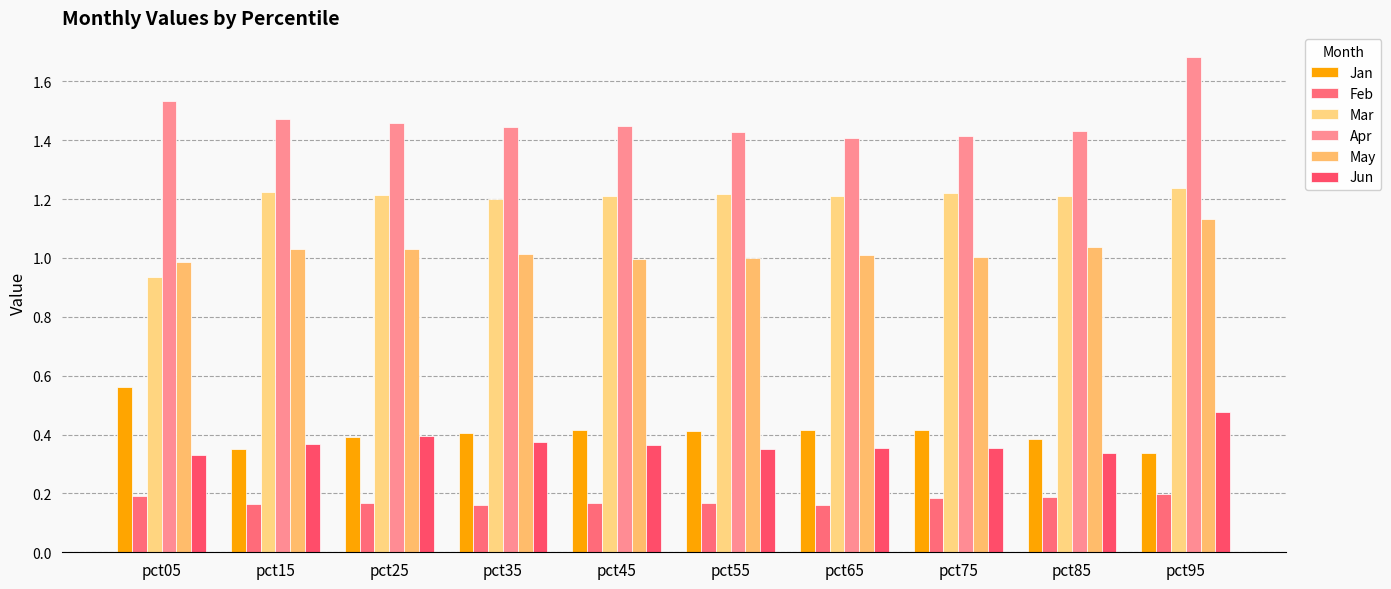

Reading left to right, what are all the values shown in this chart?

Jan: pct05=0.6	pct15=0.4	pct25=0.4	pct35=0.4	pct45=0.4	pct55=0.4	pct65=0.4	pct75=0.4	pct85=0.4	pct95=0.3
Feb: pct05=0.2	pct15=0.2	pct25=0.2	pct35=0.2	pct45=0.2	pct55=0.2	pct65=0.2	pct75=0.2	pct85=0.2	pct95=0.2
Mar: pct05=0.9	pct15=1.2	pct25=1.2	pct35=1.2	pct45=1.2	pct55=1.2	pct65=1.2	pct75=1.2	pct85=1.2	pct95=1.2
Apr: pct05=1.5	pct15=1.5	pct25=1.5	pct35=1.4	pct45=1.4	pct55=1.4	pct65=1.4	pct75=1.4	pct85=1.4	pct95=1.7
May: pct05=1.0	pct15=1.0	pct25=1.0	pct35=1.0	pct45=1.0	pct55=1.0	pct65=1.0	pct75=1.0	pct85=1.0	pct95=1.1
Jun: pct05=0.3	pct15=0.4	pct25=0.4	pct35=0.4	pct45=0.4	pct55=0.4	pct65=0.4	pct75=0.4	pct85=0.3	pct95=0.5